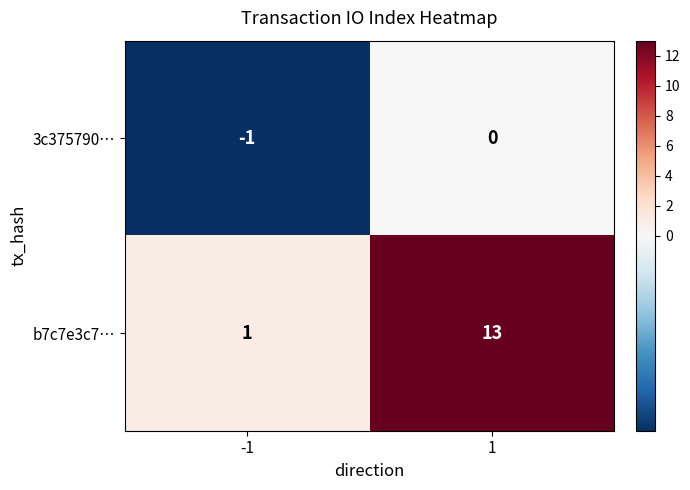

What is the smallest value displayed?

-1